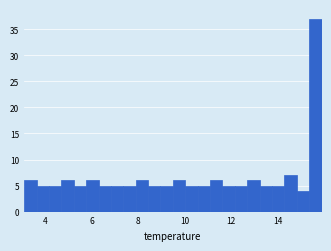

Around what value on the x-axis is the tallest bar? Give the approximate position of its centre, as read against the axis.

15.6